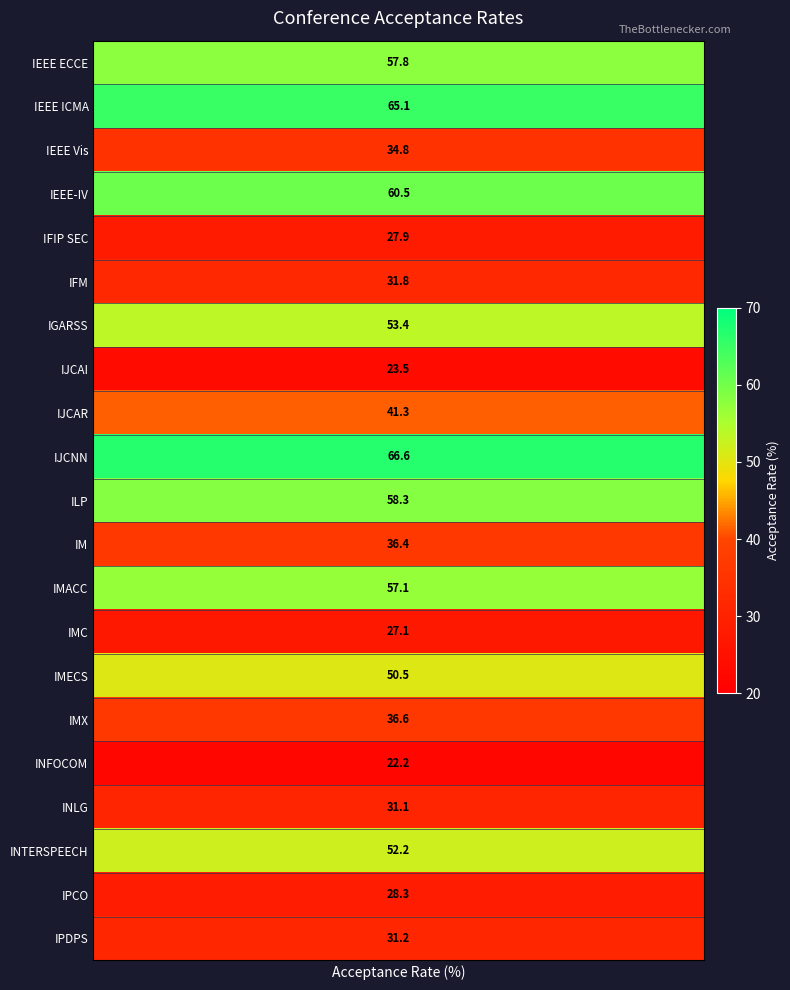

The chart shows a value of 23.7 at 10. True or false?

False